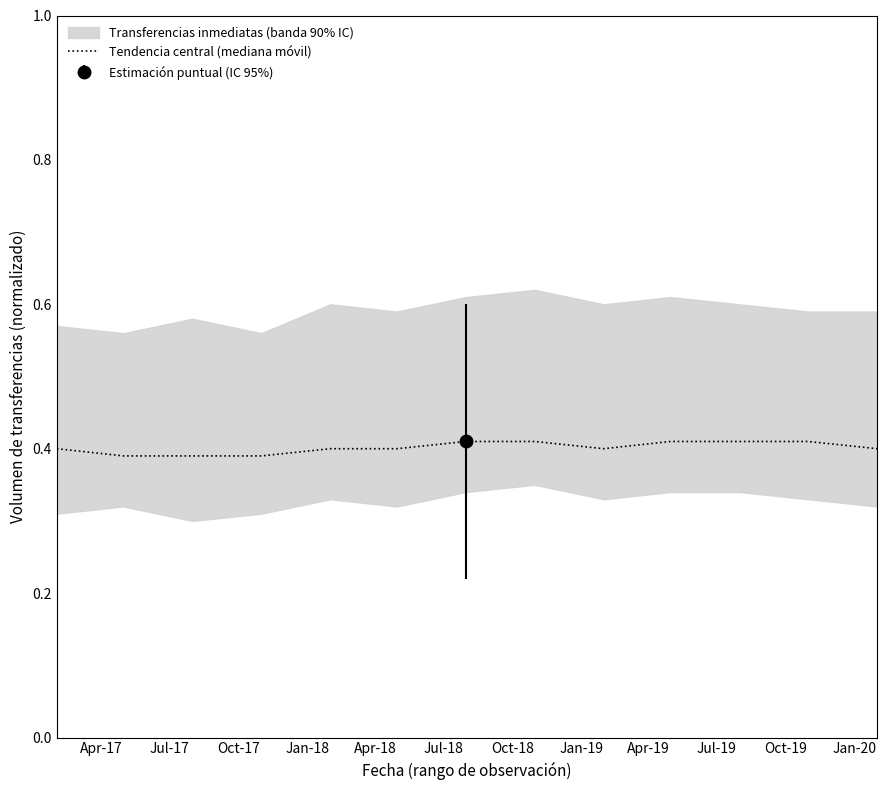

The chart shows a value of 0.7 at Apr-19. True or false?

False